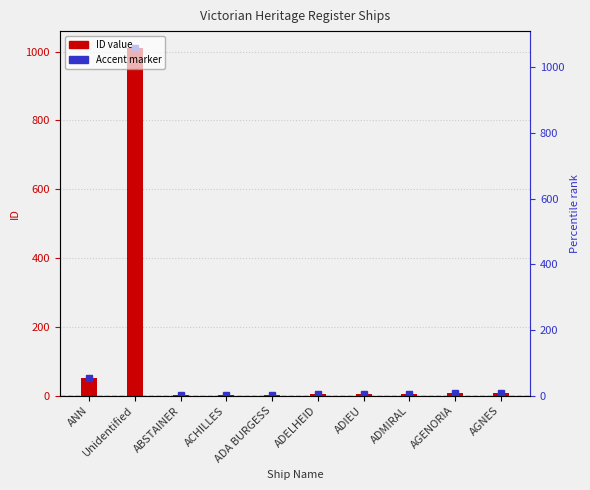

Where does the data first go above 6?

ANN